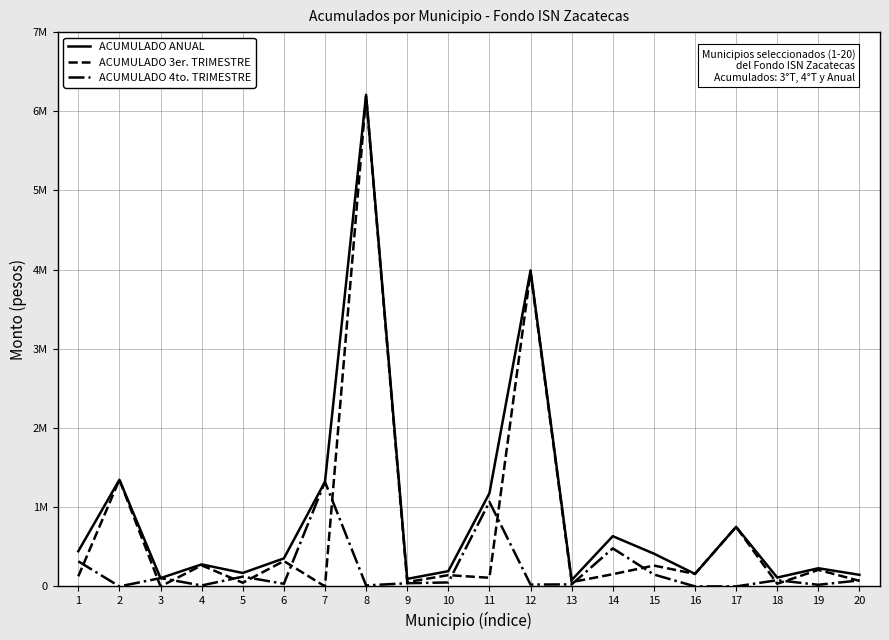

What are all the series names shown in the legend?

ACUMULADO ANUAL, ACUMULADO 3er. TRIMESTRE, ACUMULADO 4to. TRIMESTRE